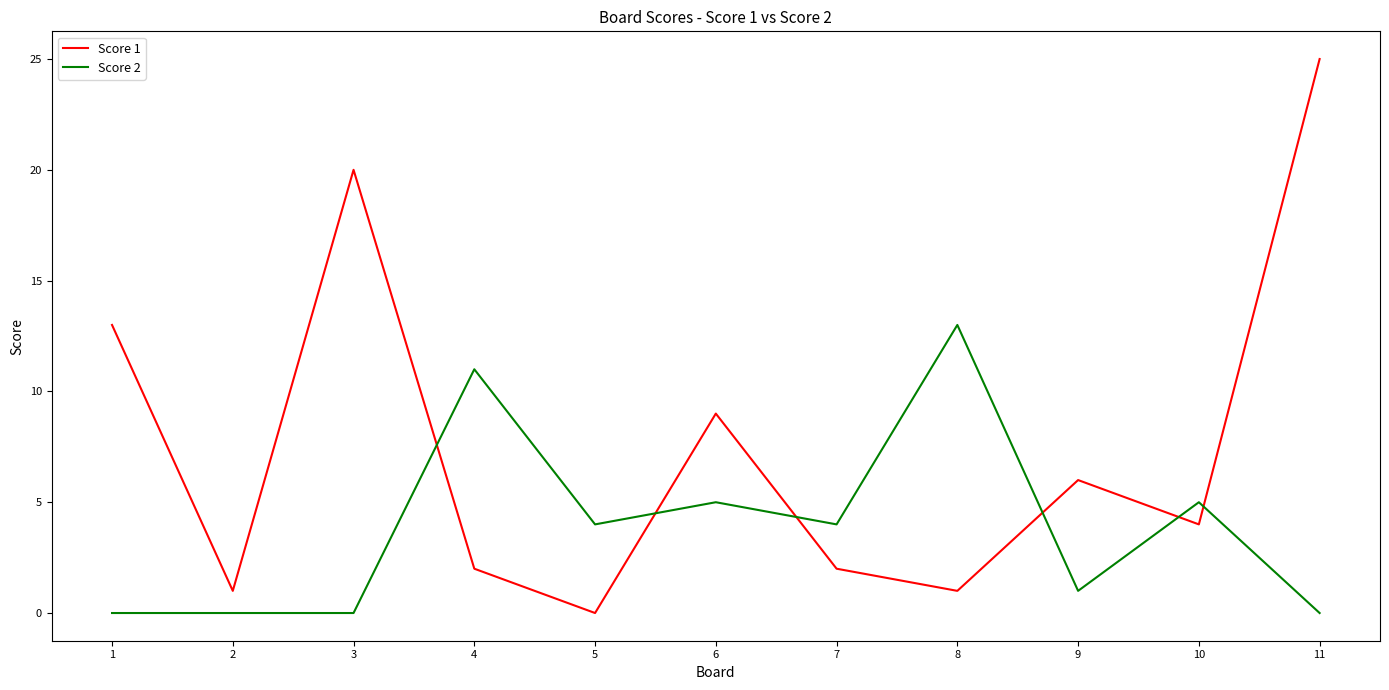

Is the value of Score 1 at 10 greater than the value of Score 2 at 1?

Yes